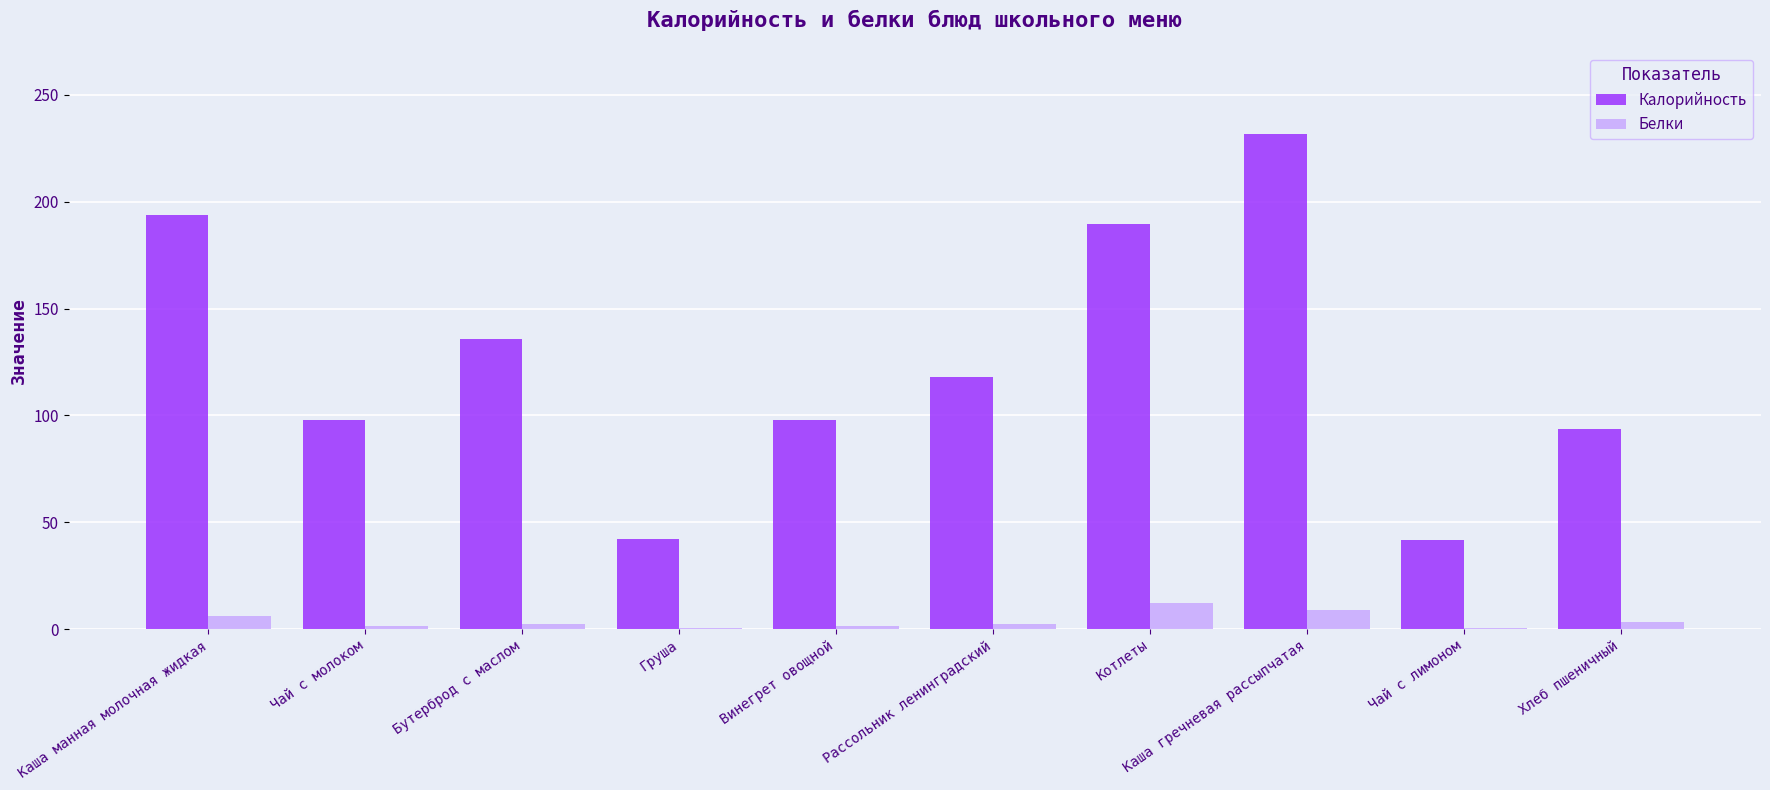

Is it true that Калорийность equals 140.4 at Хлеб пшеничный?

False